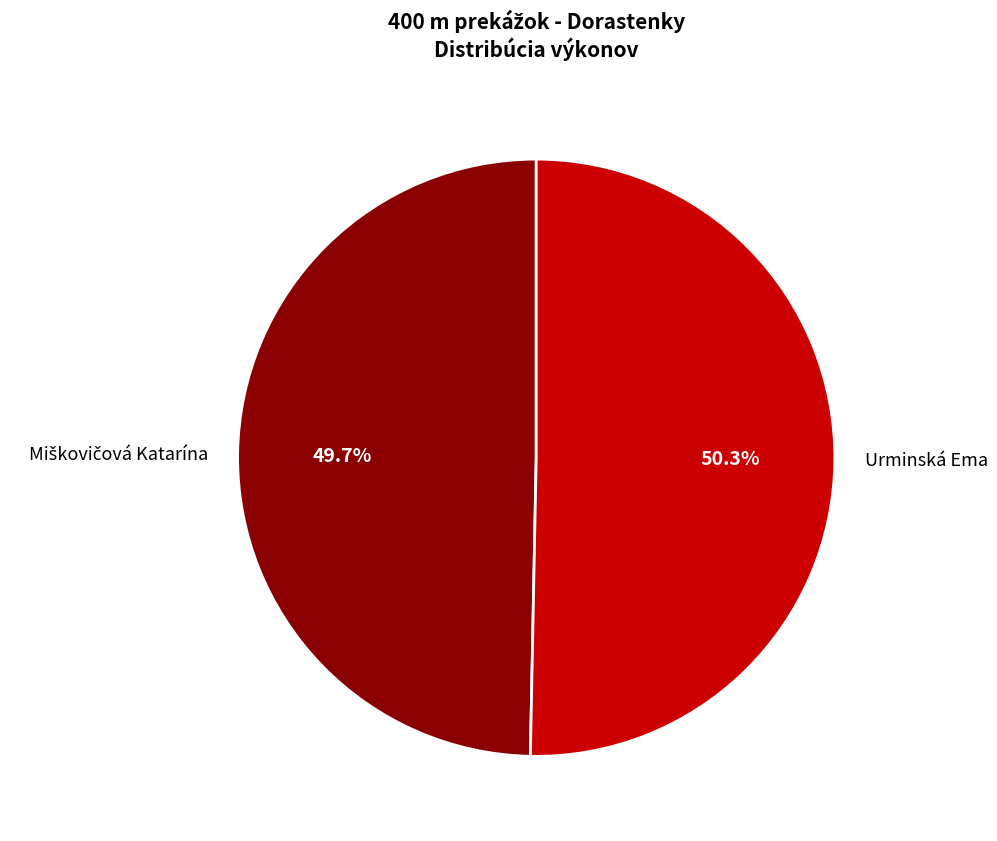

Which category has the biggest portion of the pie?

Urminská Ema